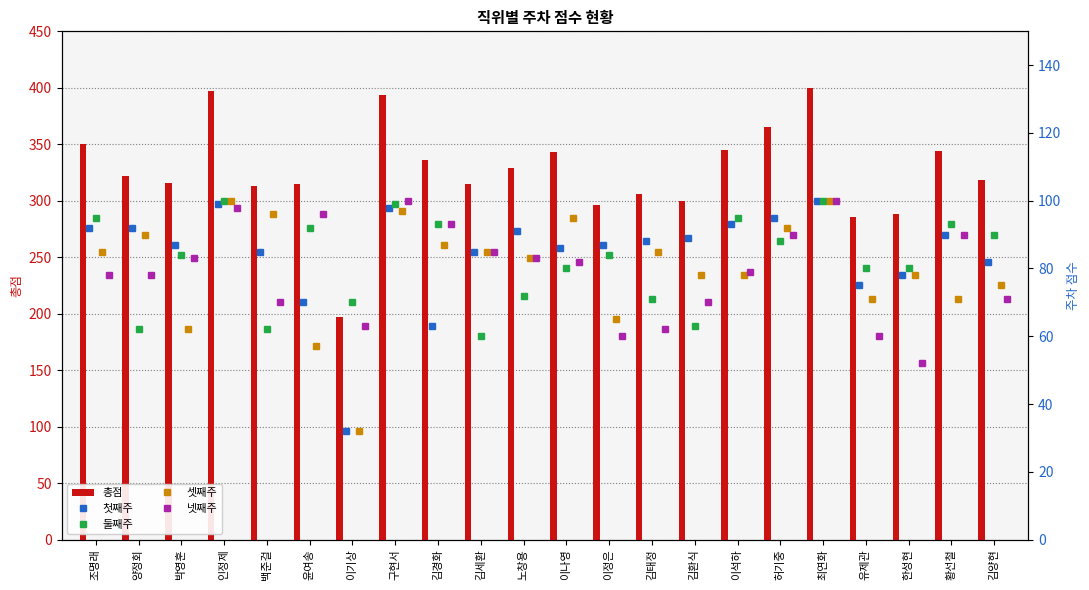

What is the difference between the maximum and second lowest values in the 총점 series?

114